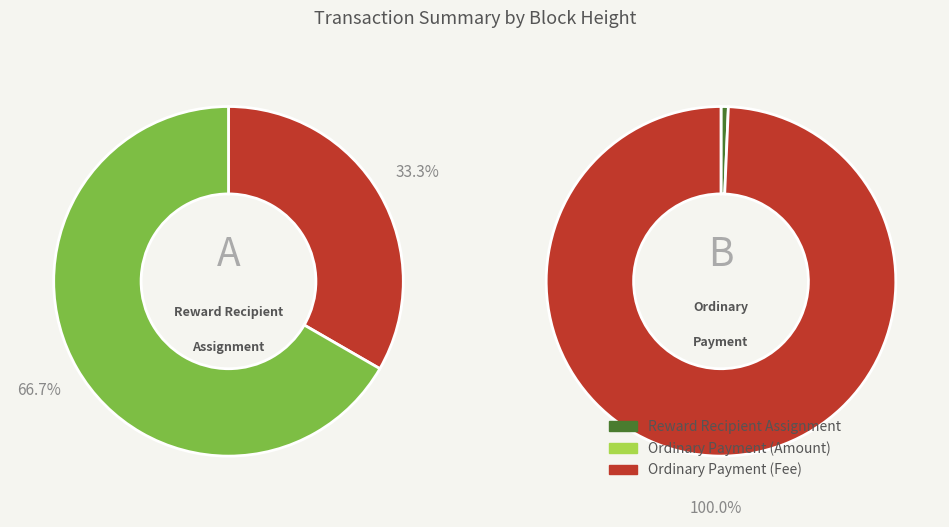

Count the number of slices in the pie.

2